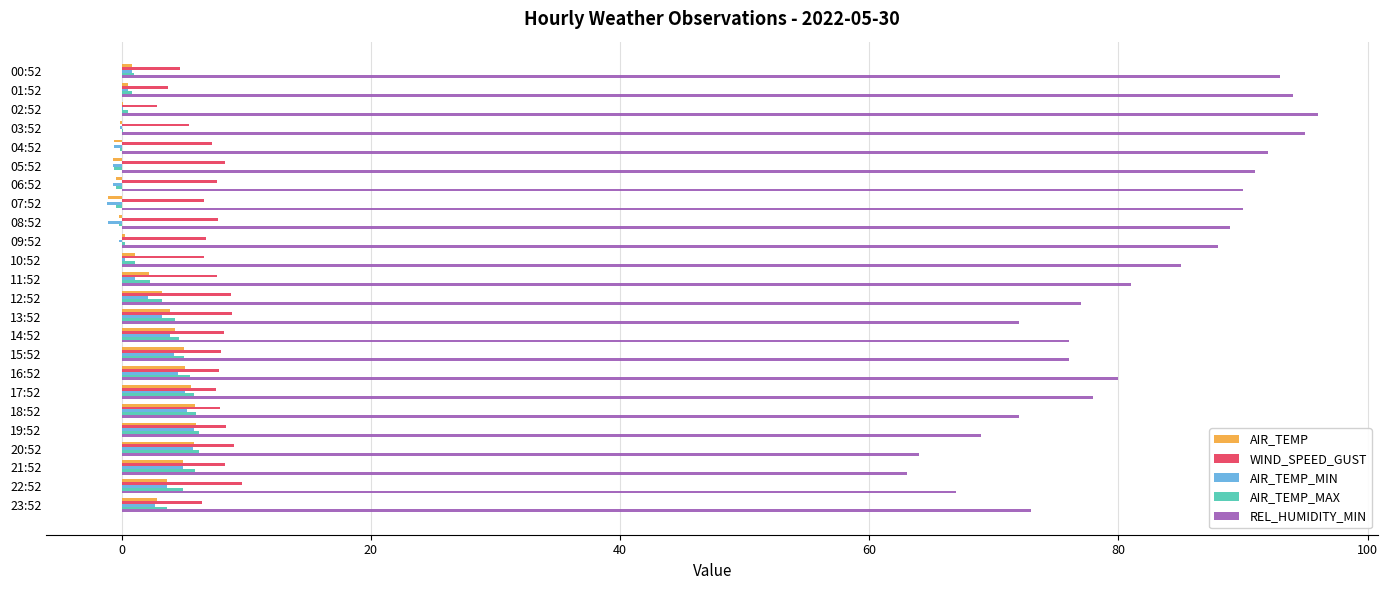

What is the greatest value displayed?

96.0